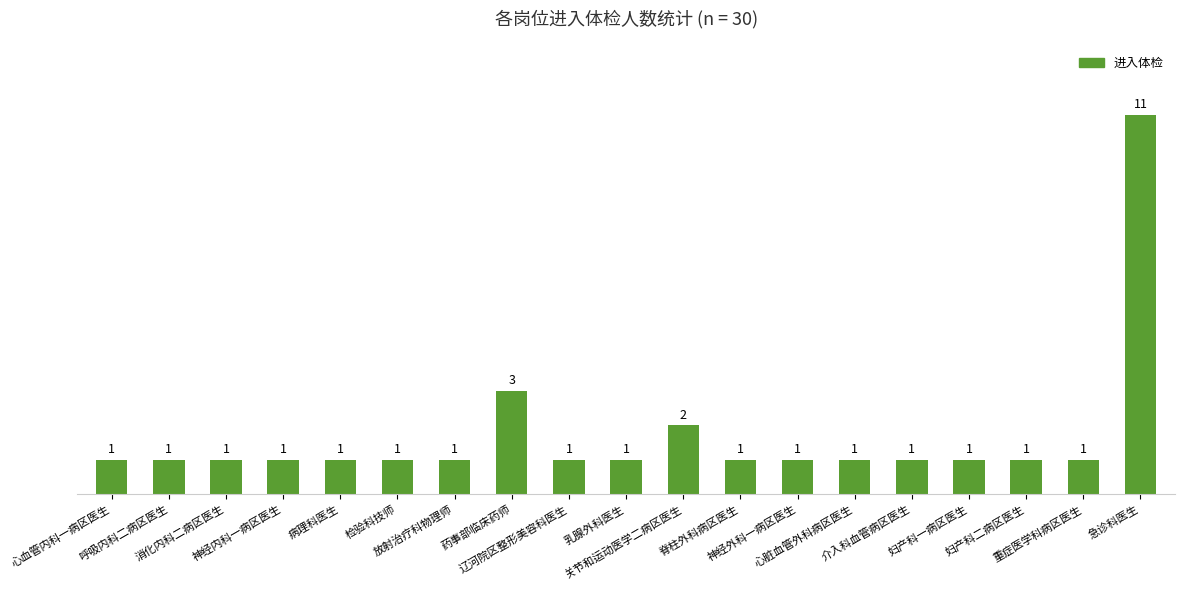

What is the label of the 8th bar from the right?

脊柱外科病区医生